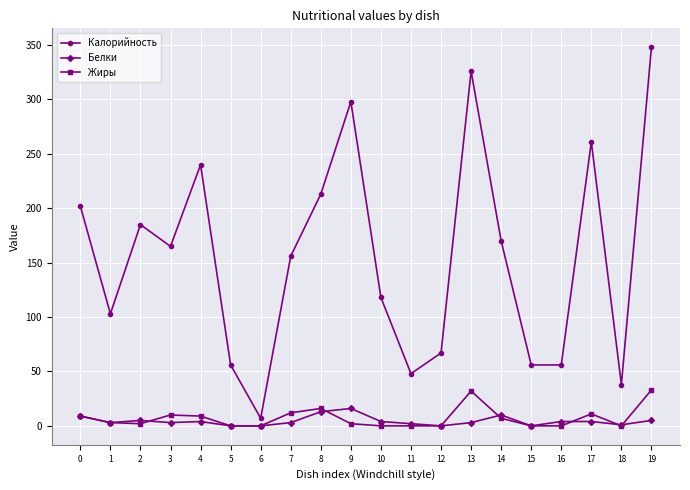

The Калорийность series shows 348 at 19. True or false?

True